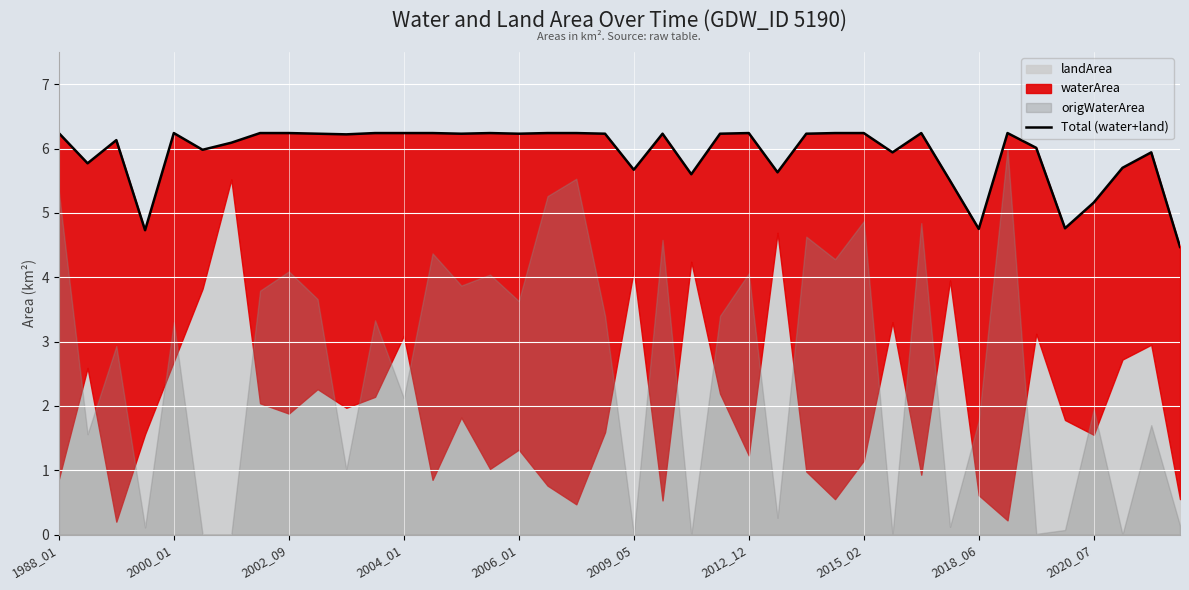

What is the difference between the second highest and second lowest values?

1.5